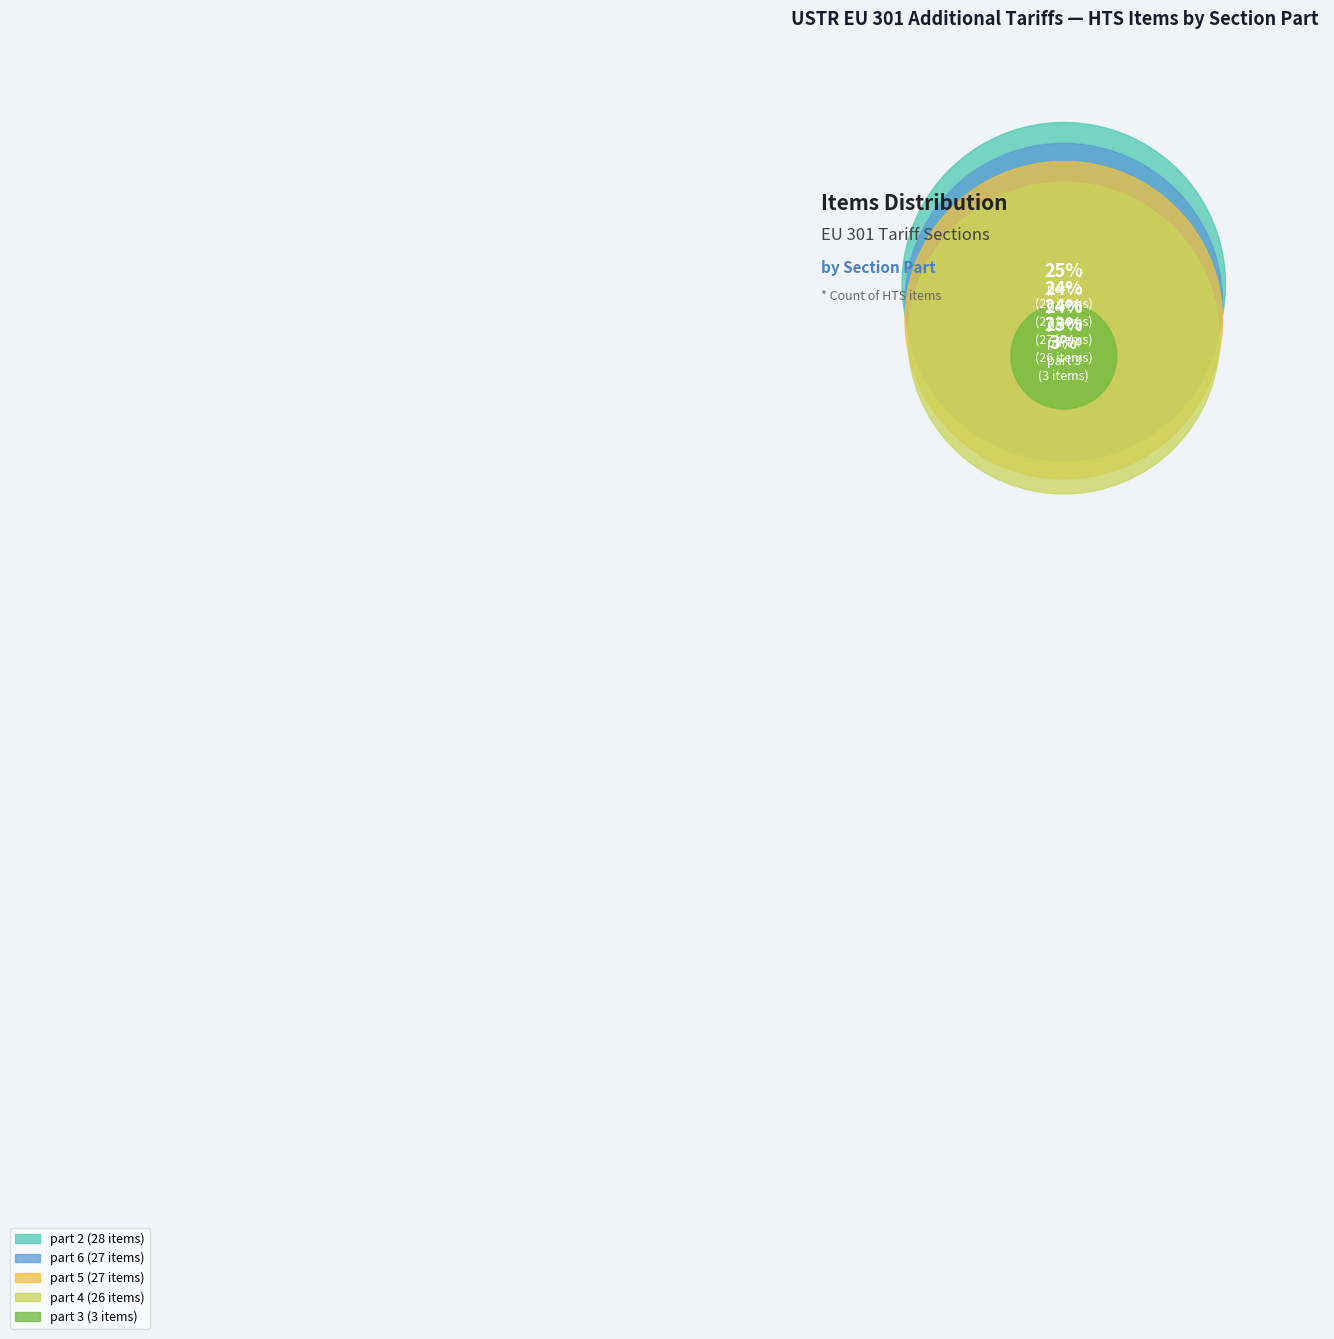

What is the smallest slice in the pie chart?

part 3